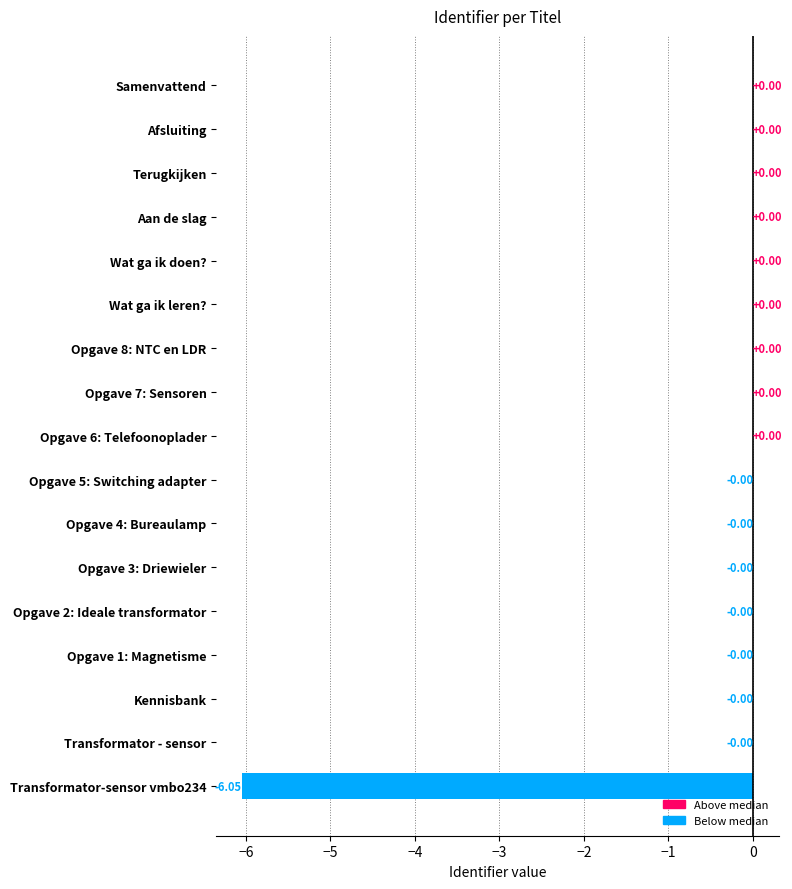

Does the chart contain stacked bars?

No